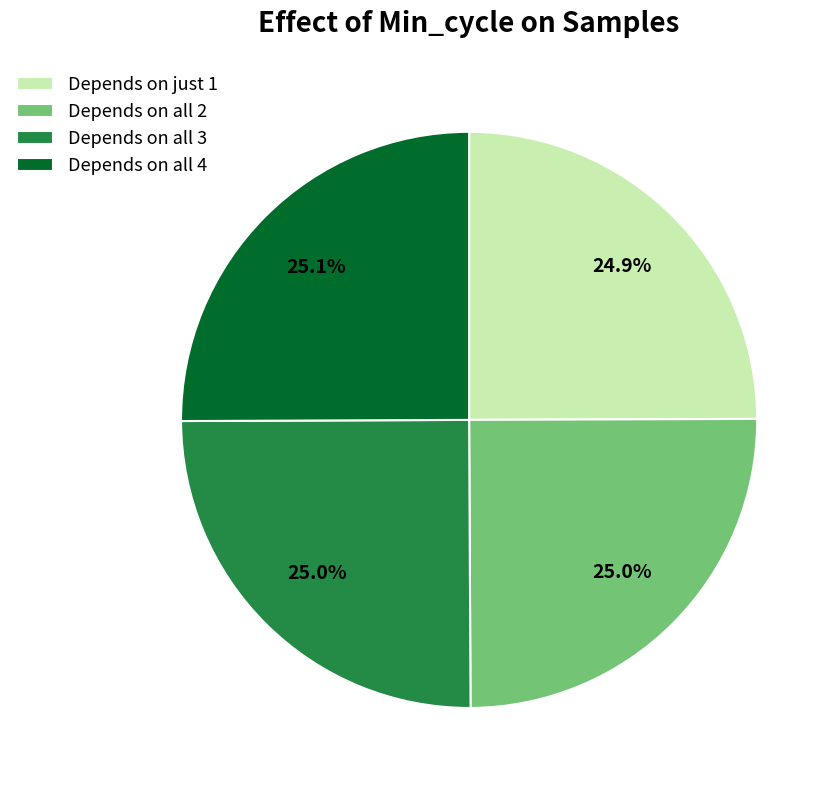

Does any single category account for the majority?

No